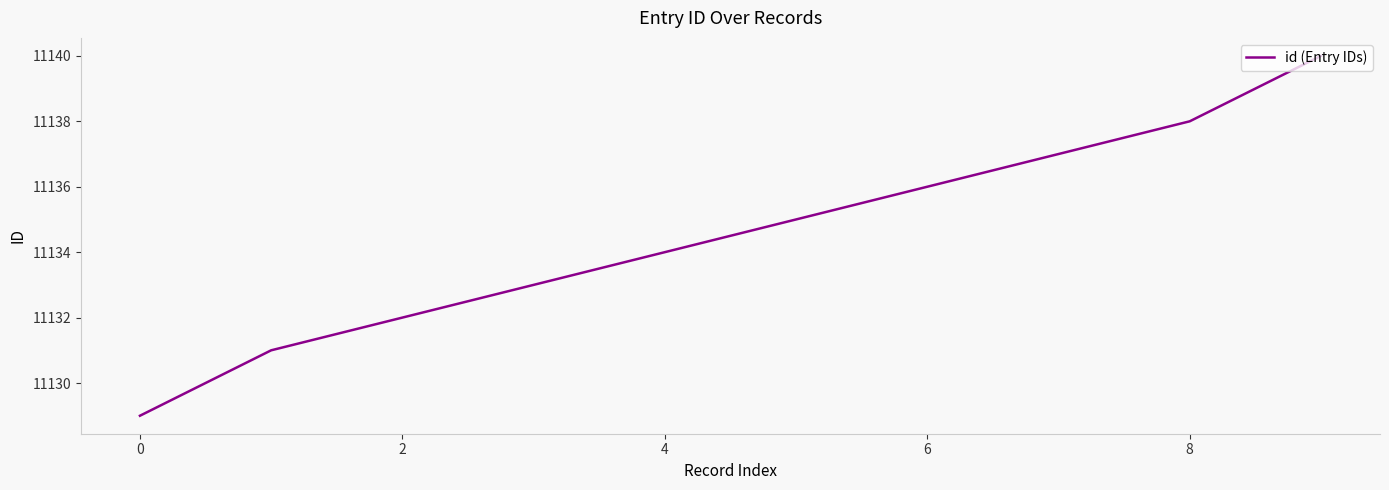

What is the difference between the maximum and minimum values?

11